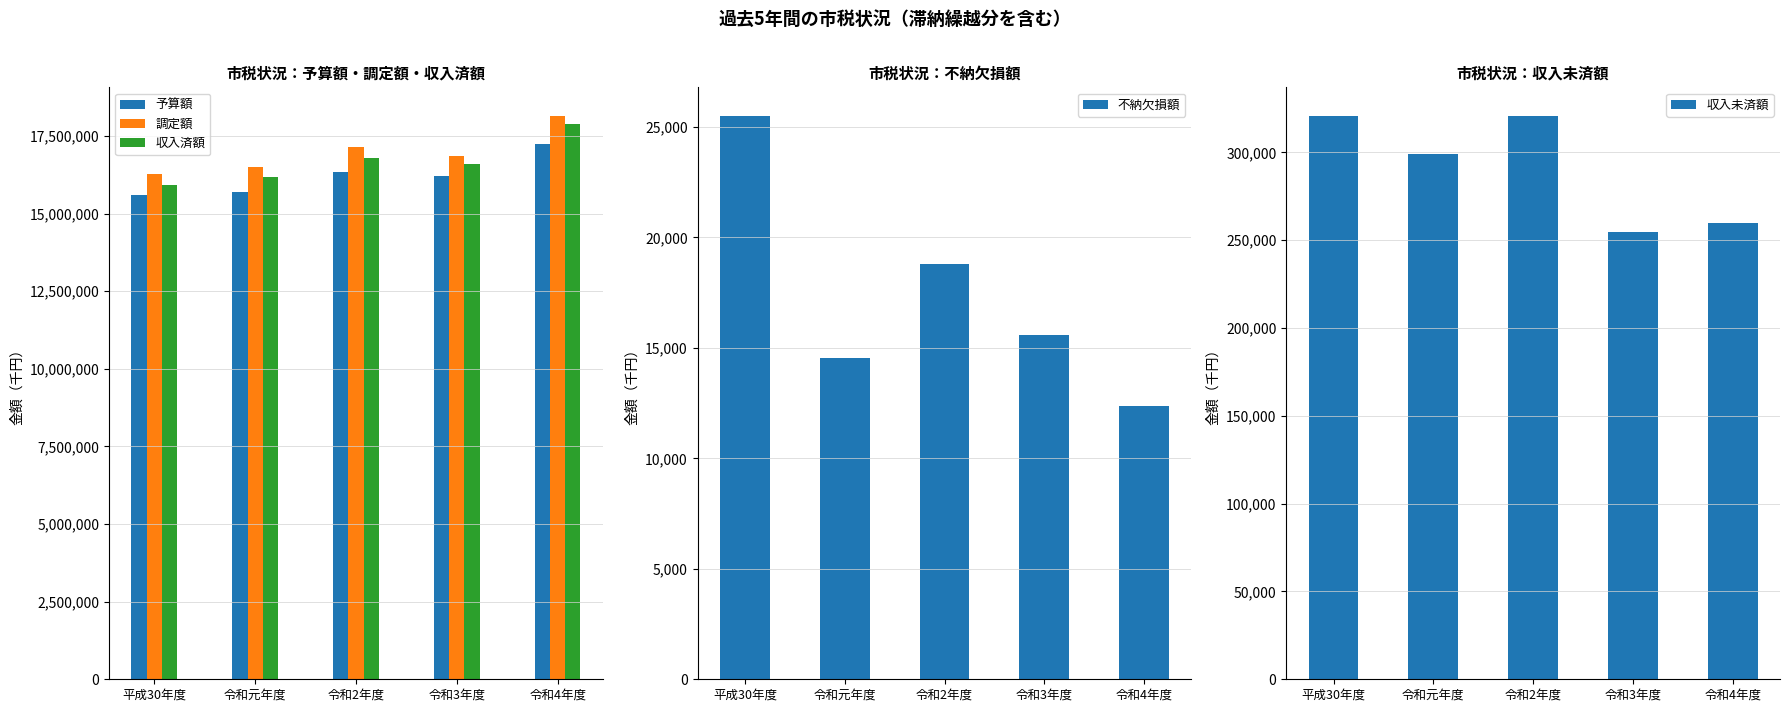

What is the difference between the maximum and second lowest values in the 収入済額 series?

1705706